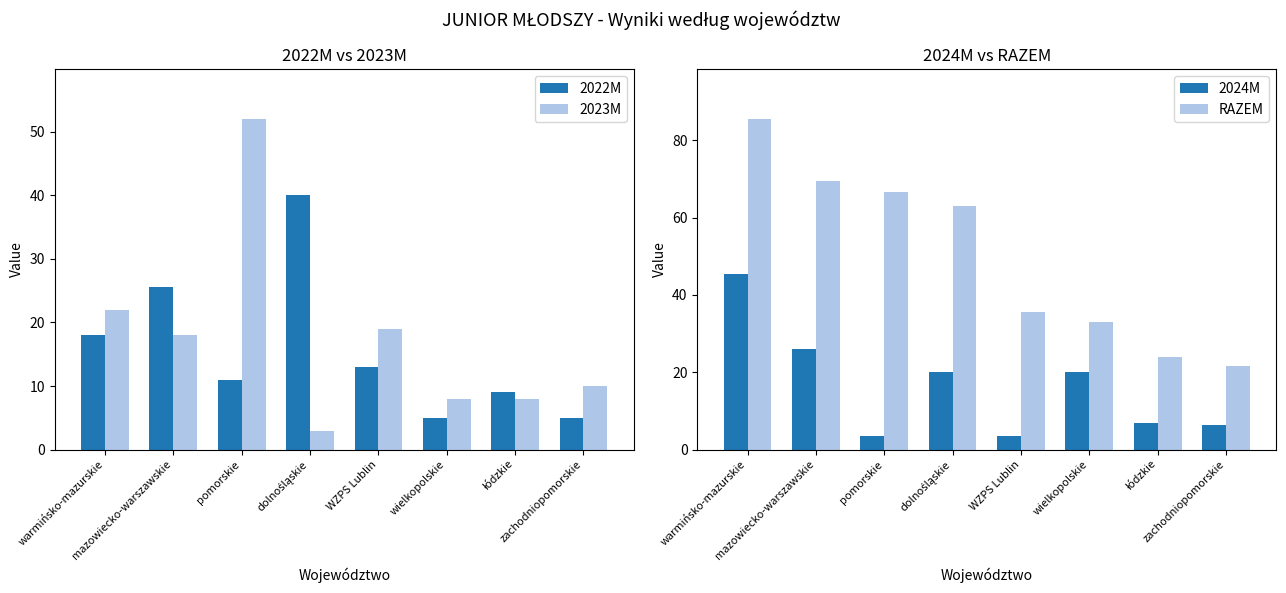

List the labels in order of RAZEM value, smallest first.

zachodniopomorskie, łódzkie, wielkopolskie, WZPS Lublin, dolnośląskie, pomorskie, mazowiecko-warszawskie, warmińsko-mazurskie